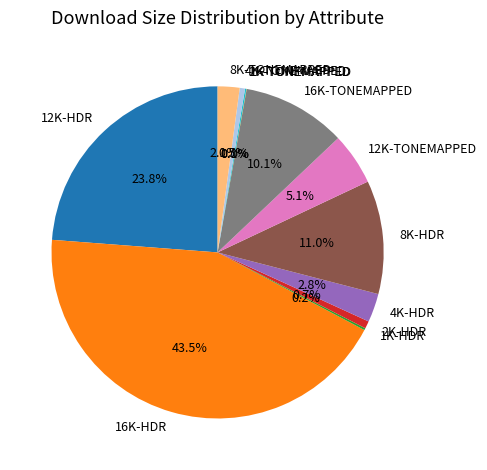

What percentage is NOT represented by 2K-HDR?

99.3%